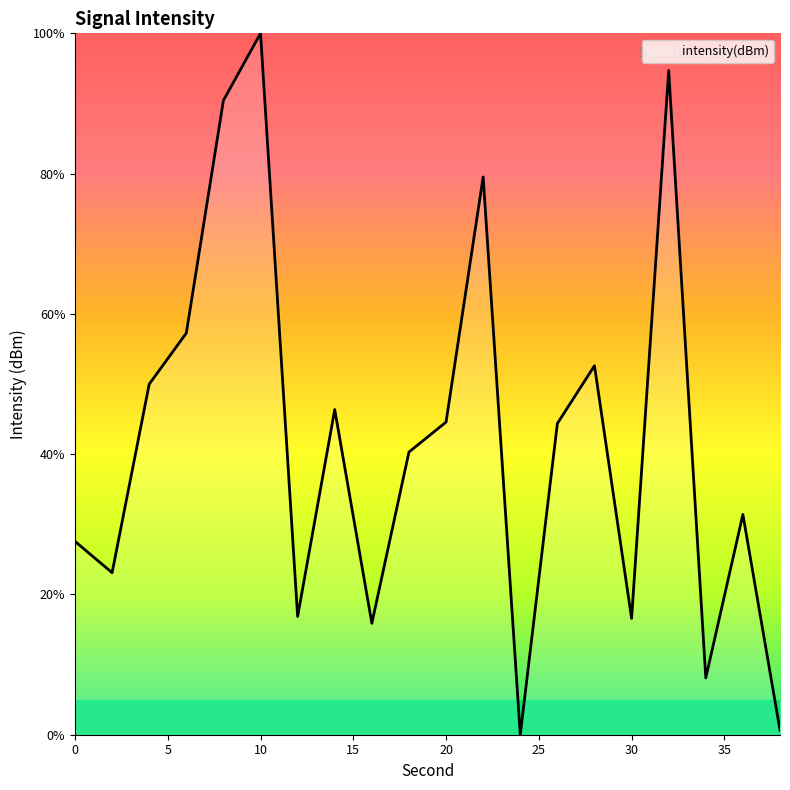

What is the difference between the maximum and minimum values?

100.0